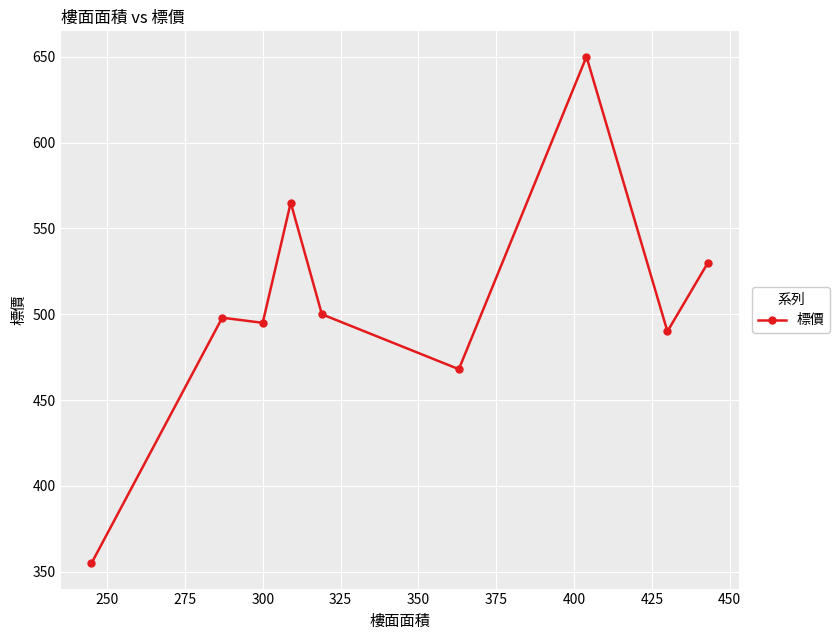

How many points are higher than both their immediate neighbors (excluding endpoints)?

3